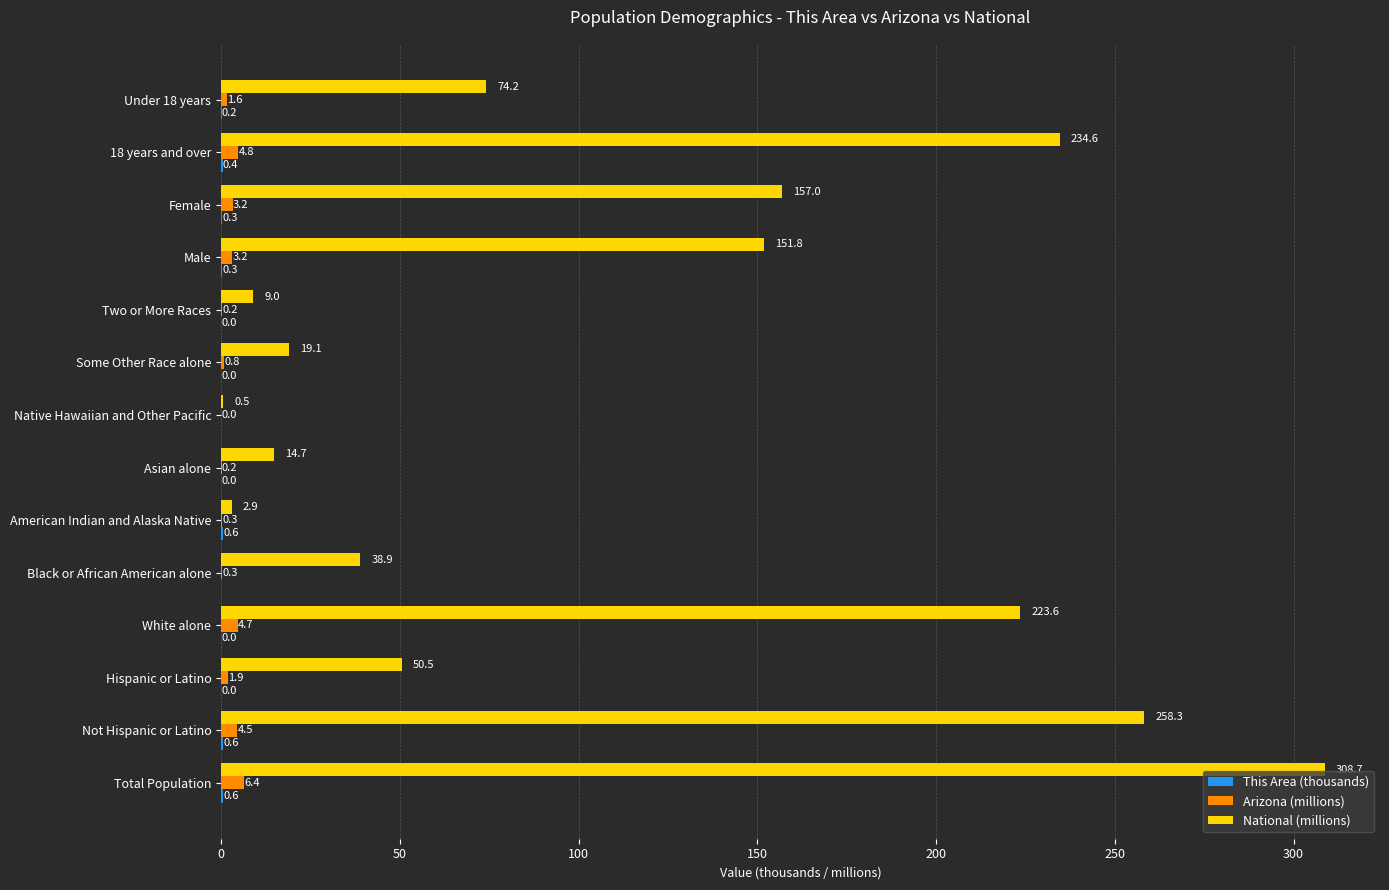

Which series changed the most between White alone and 18 years and over?

National (millions)